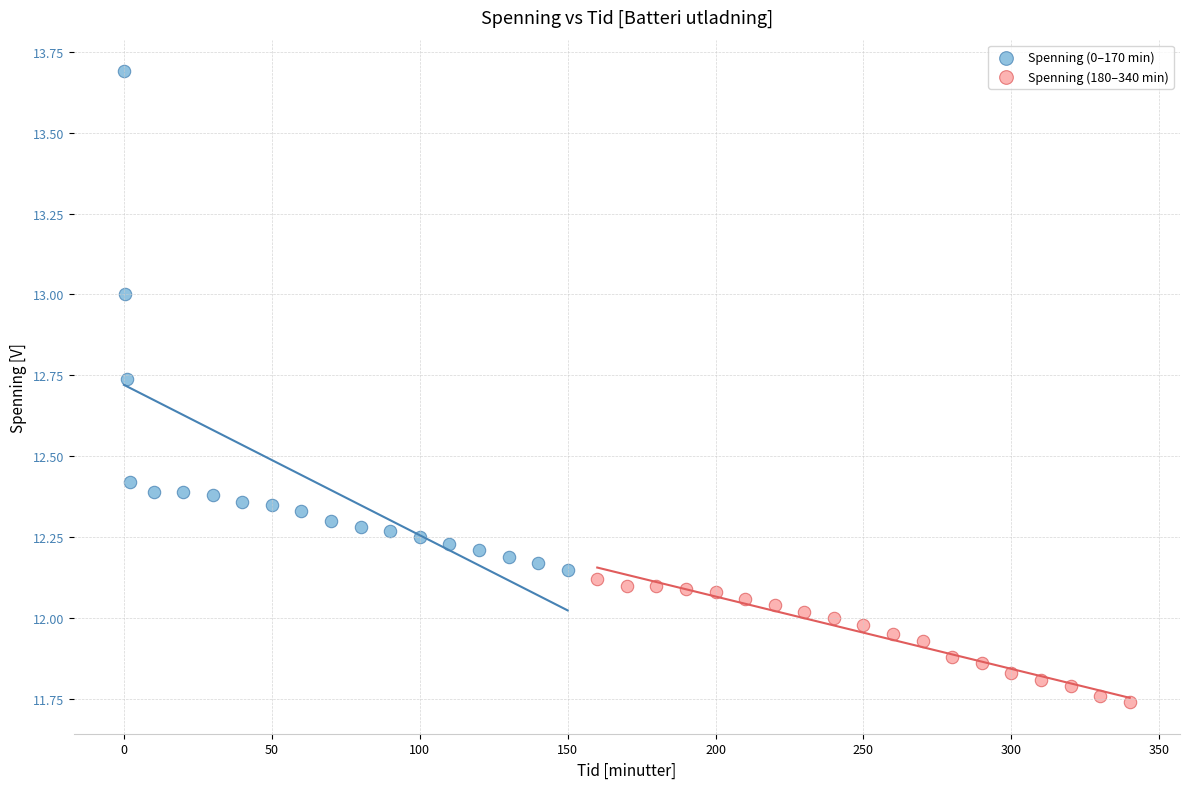

What are all the series names shown in the legend?

Spenning (0–170 min), Spenning (180–340 min)